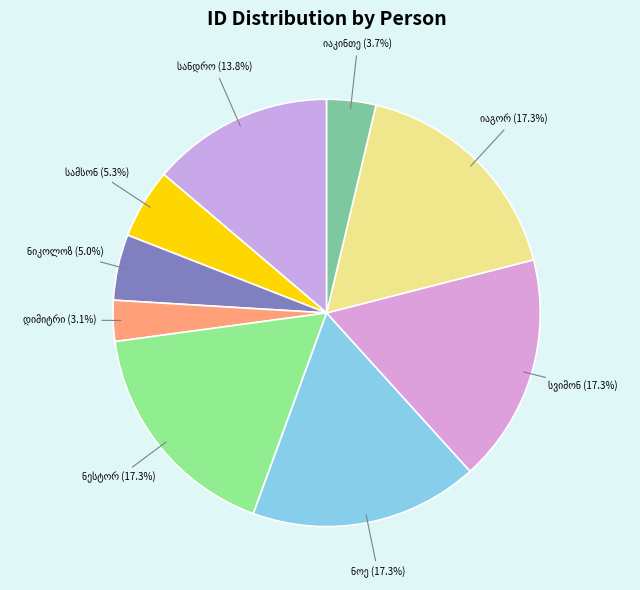

How many slices are in this pie chart?

9